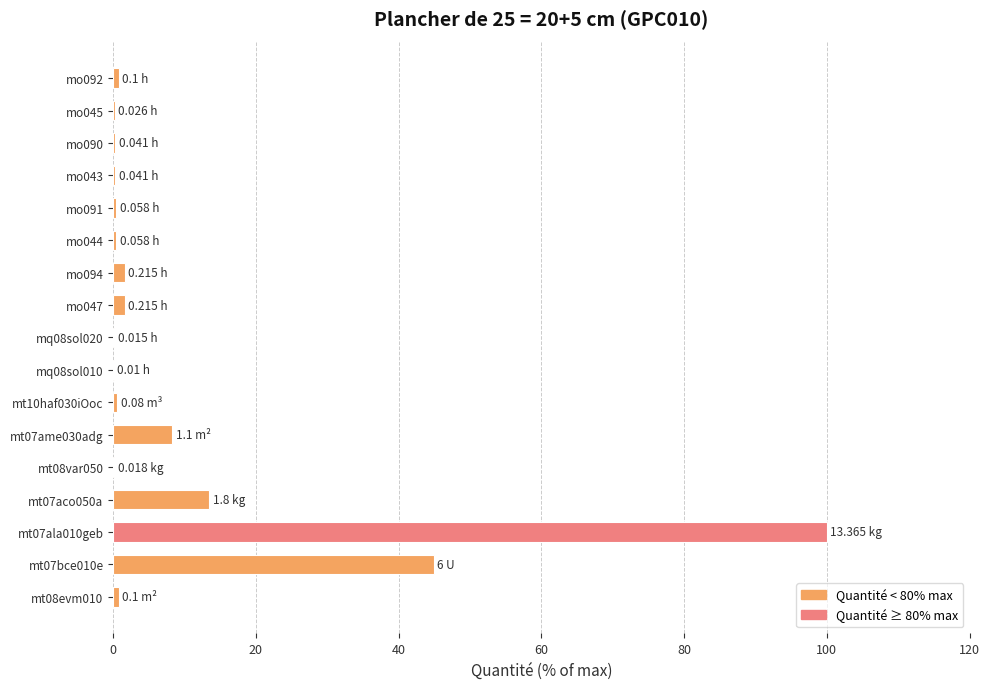

What is the sum of all values?

173.9